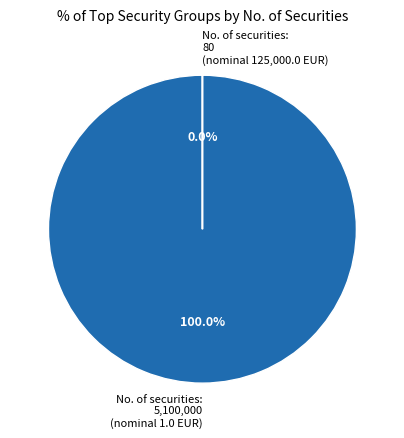

Count the number of slices in the pie.

2